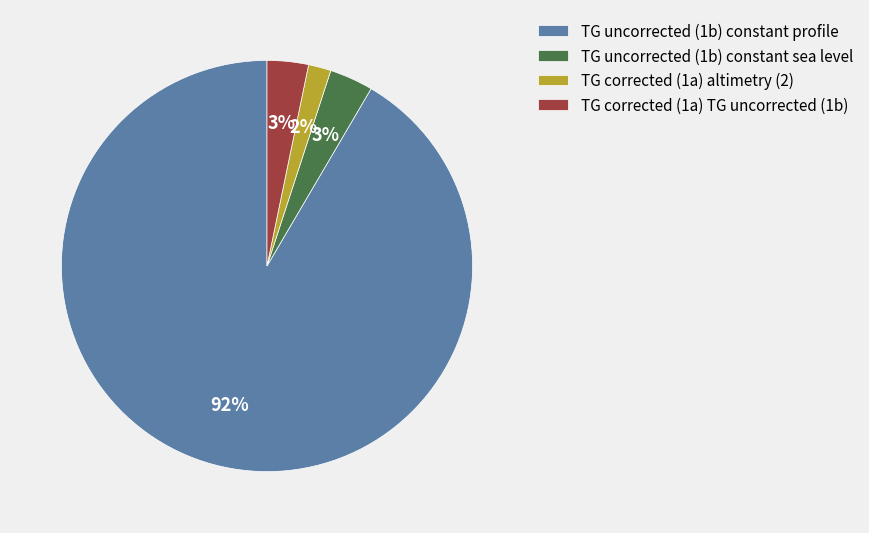

How many segments does this pie chart have?

4